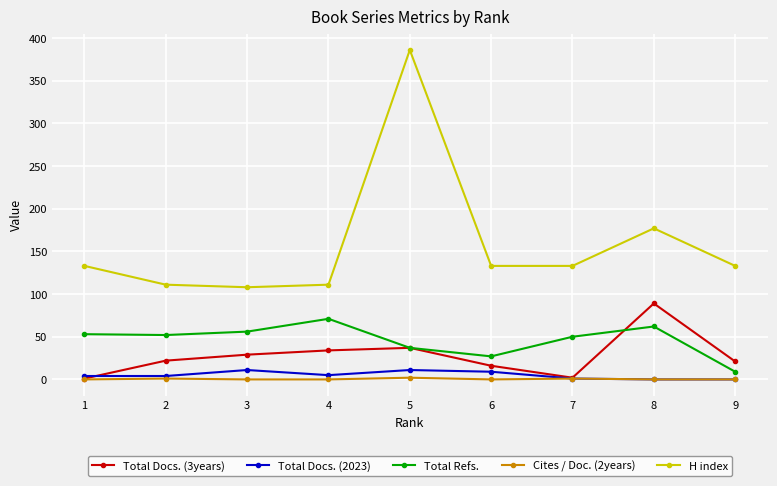

List the series in order of their peak value, lowest first.

Cites / Doc. (2years), Total Docs. (2023), Total Refs., Total Docs. (3years), H index